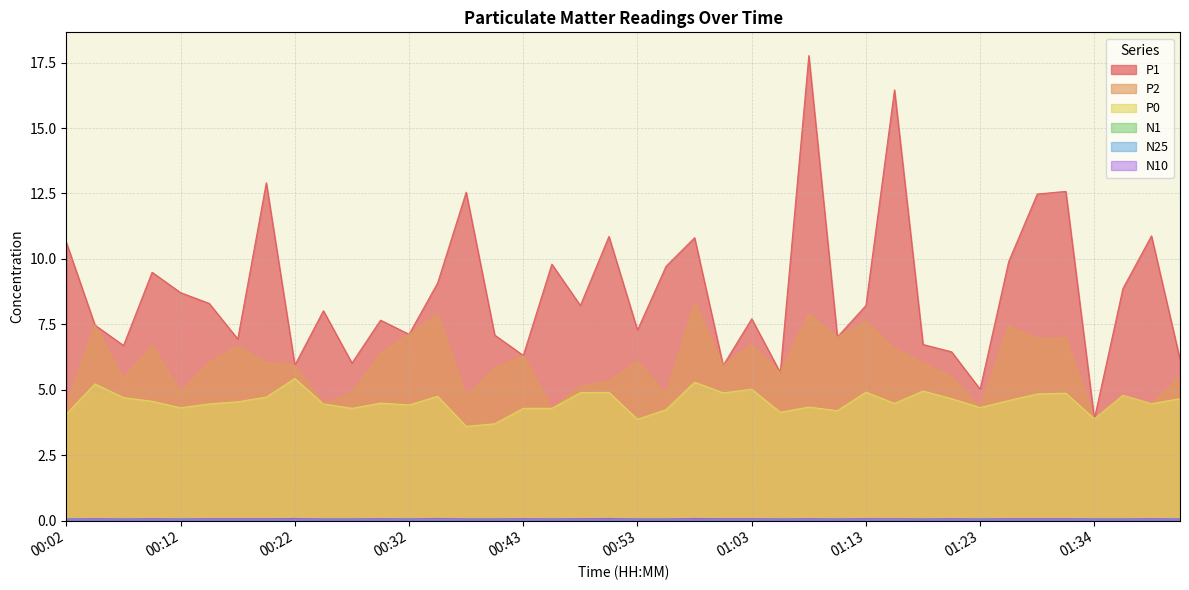

True or false: N25 has a value of 0.0 at 00:43.

False